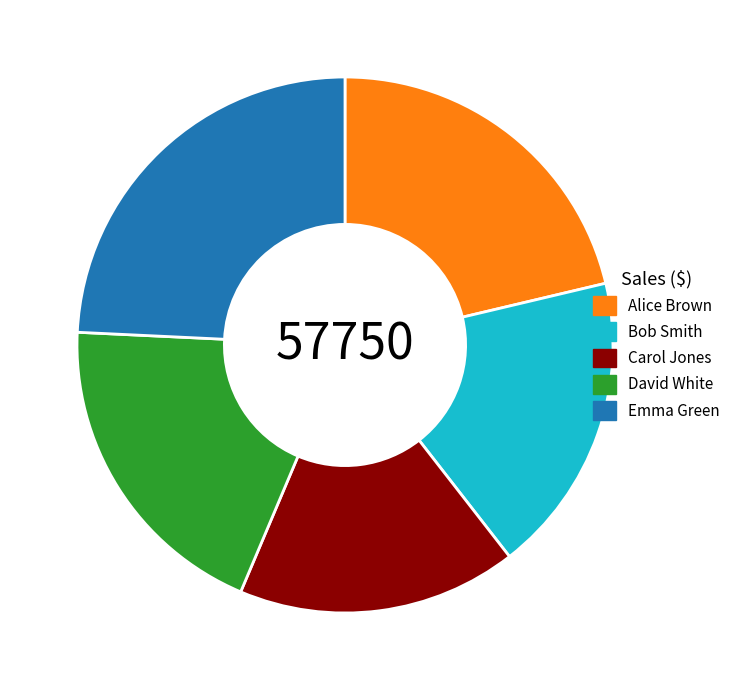

Rank the categories by value from lowest to highest.

Carol Jones, Bob Smith, David White, Alice Brown, Emma Green